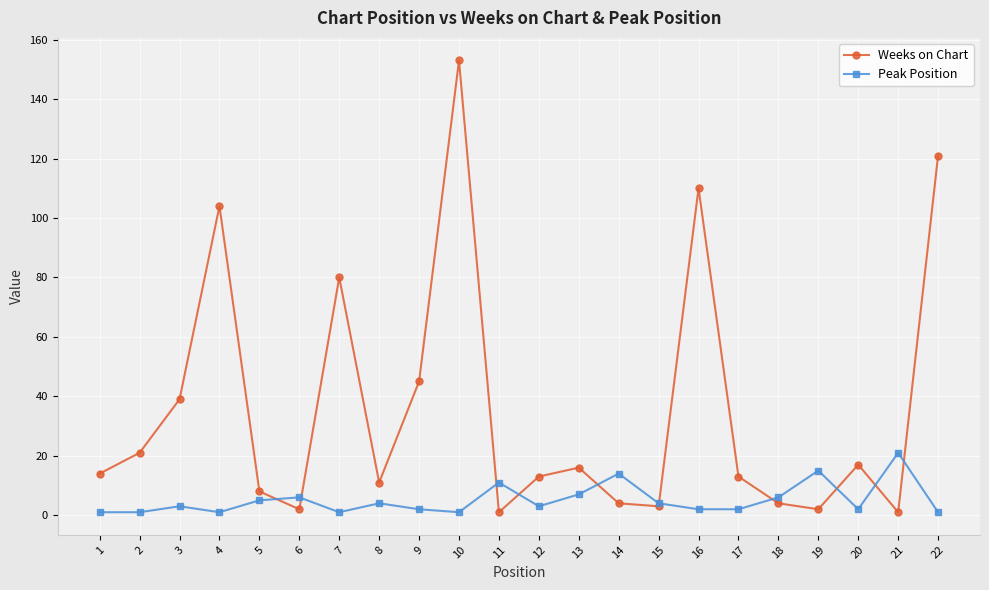

Is it true that Peak Position equals 2 at 17?

True